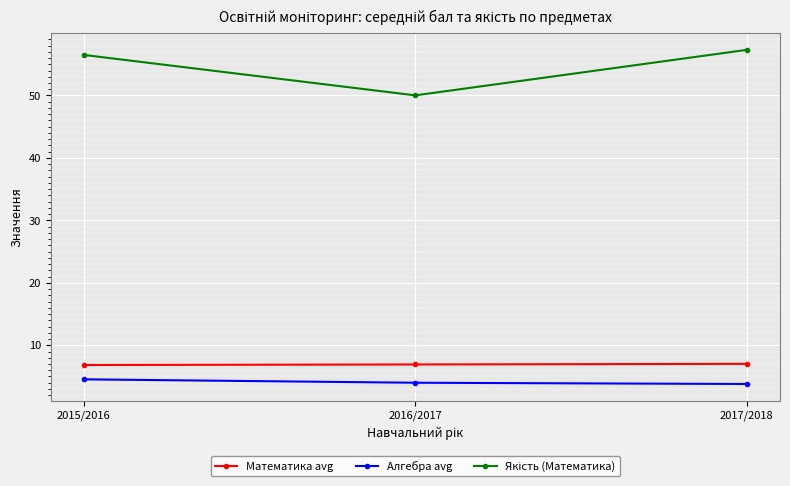

What is the difference between the second highest and minimum values in the Математика avg series?

0.1